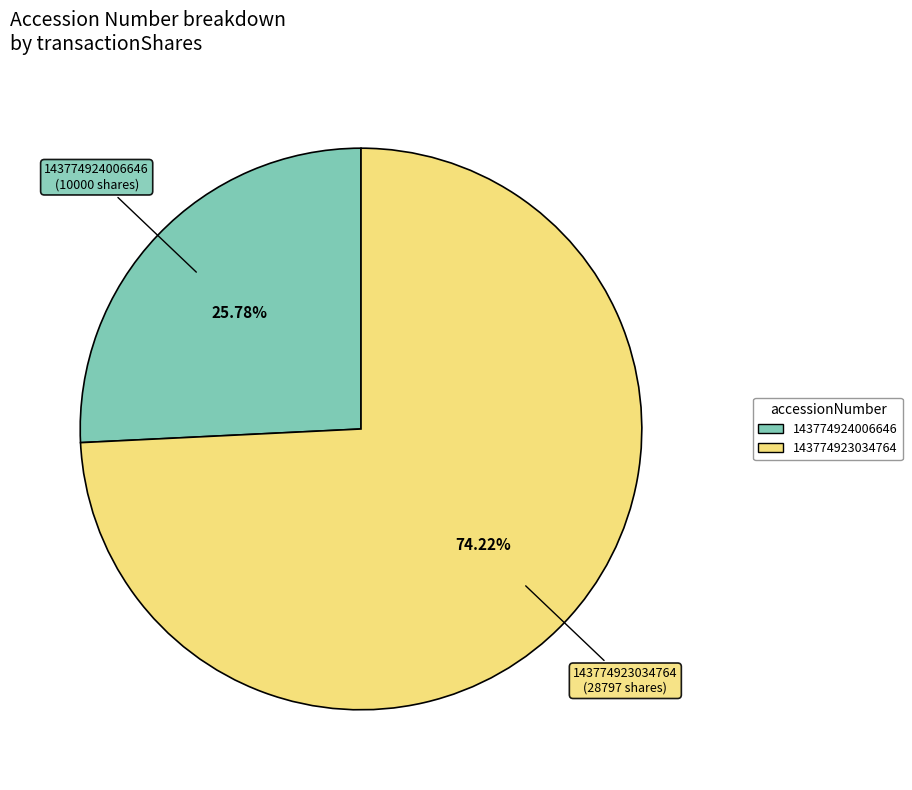

Which slice is the largest?

143774923034764